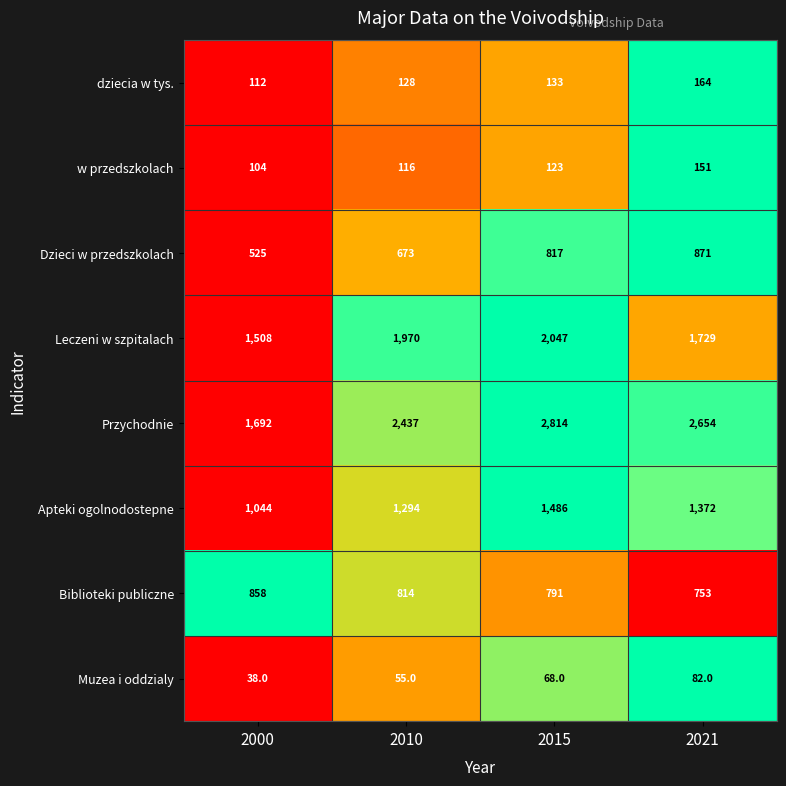

Rank the series at 2015 from lowest to highest value.

Muzea i oddzialy, w przedszkolach, dziecia w tys., Biblioteki publiczne, Dzieci w przedszkolach, Apteki ogolnodostepne, Leczeni w szpitalach, Przychodnie